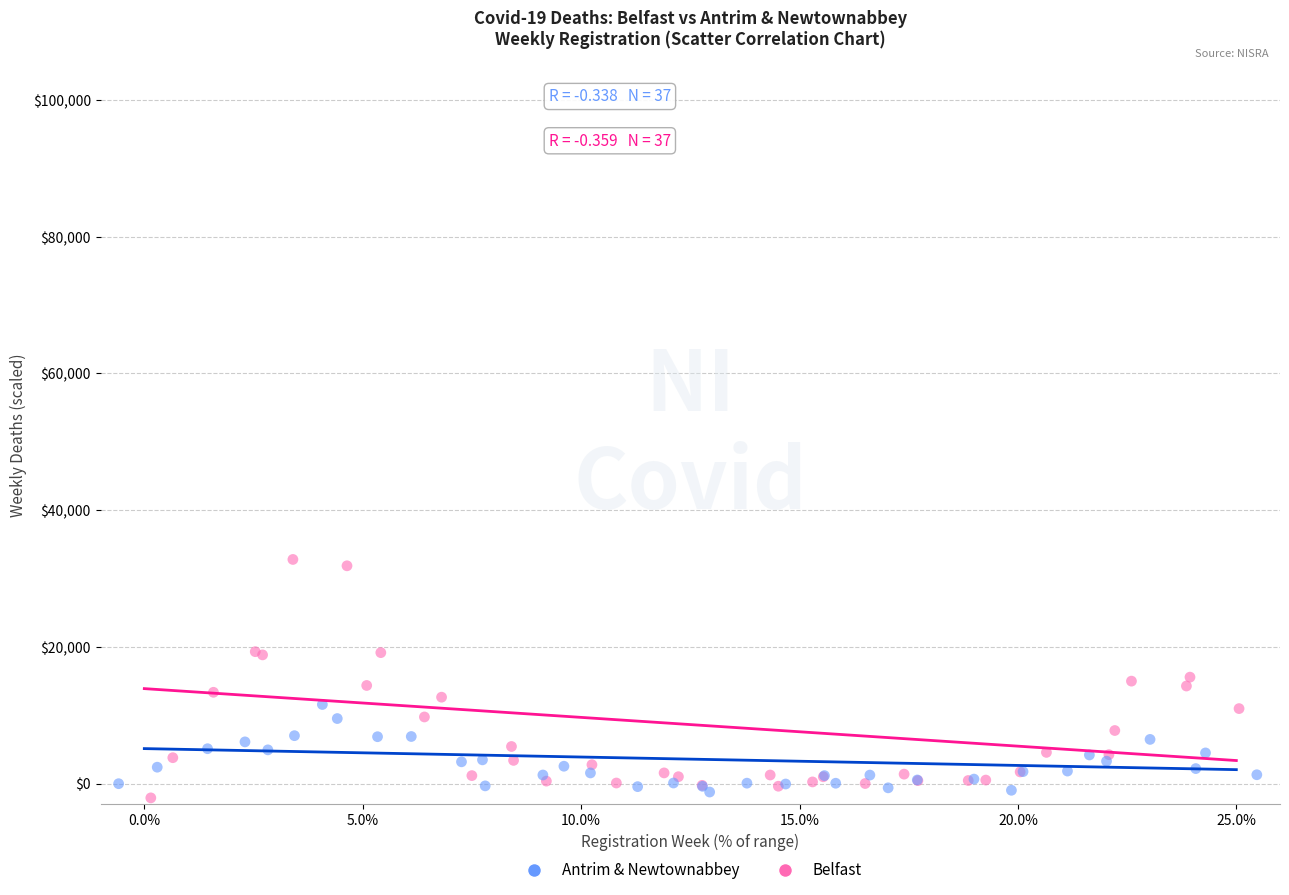

What are all the series names shown in the legend?

Antrim & Newtownabbey, Belfast